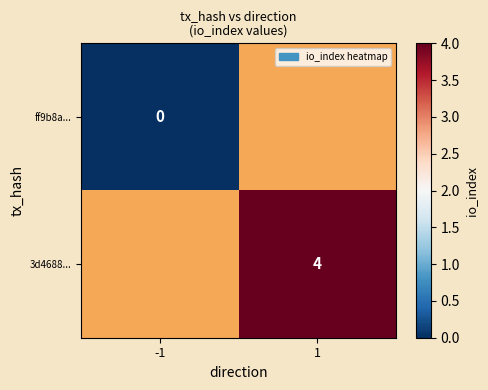

Is the value of 3d4688... at 1 greater than the value of ff9b8a... at -1?

Yes